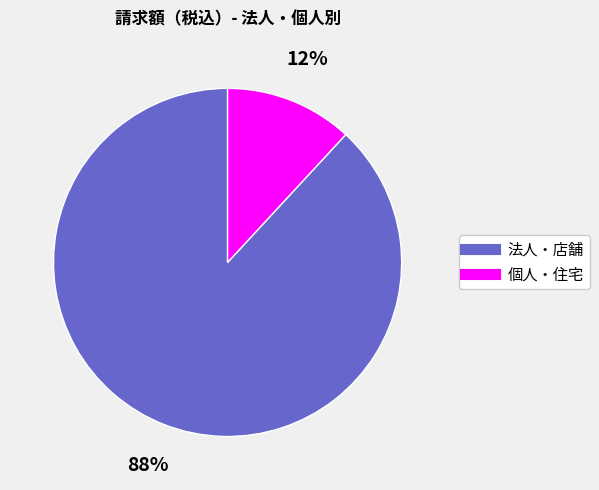

Does any single category account for the majority?

Yes